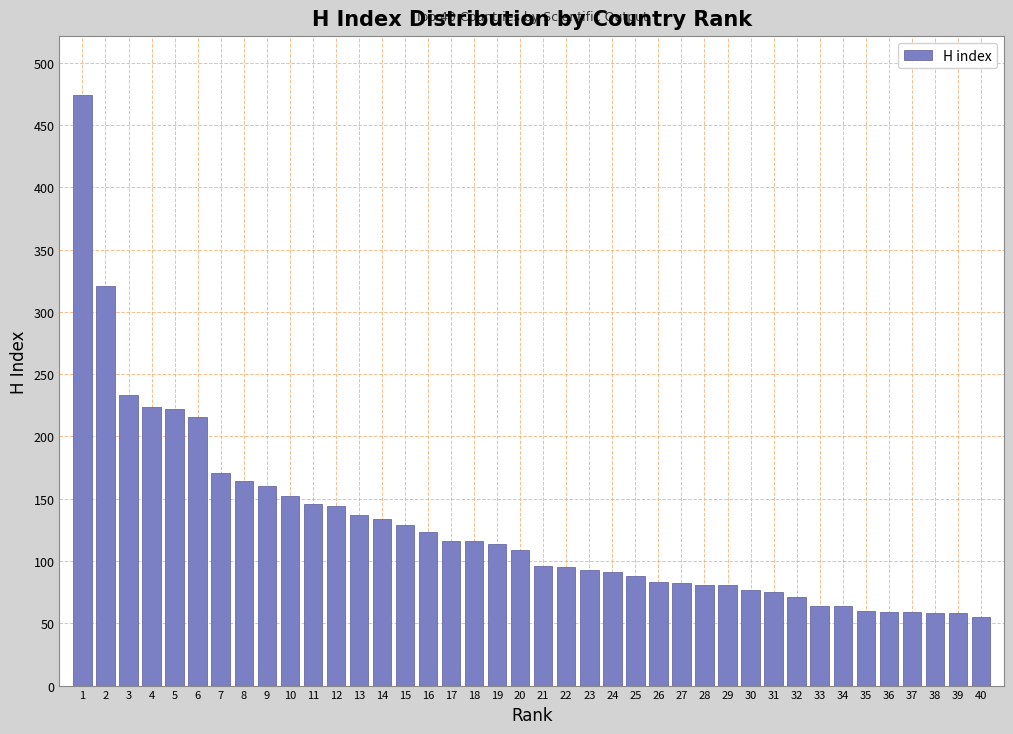

What is the maximum value shown in the chart?

474